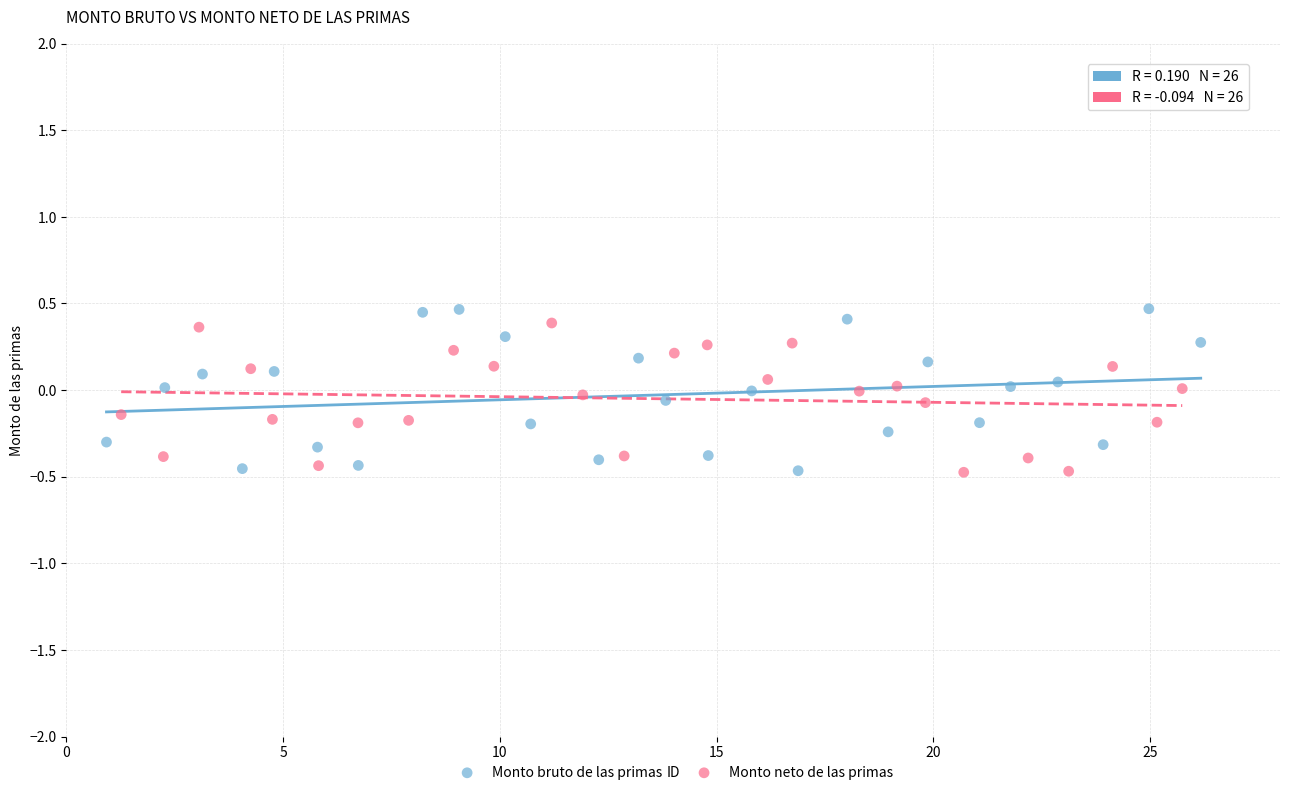

Which series has the largest Y range (max minus min)?

Monto bruto de las primas